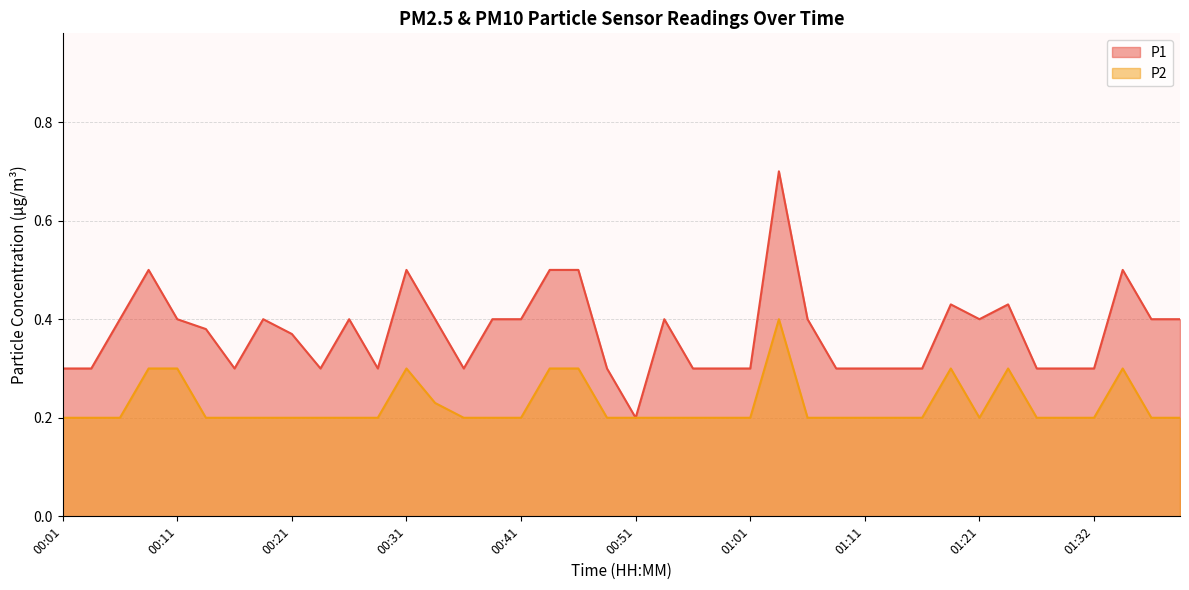

Which series has the widest spread of values?

P1